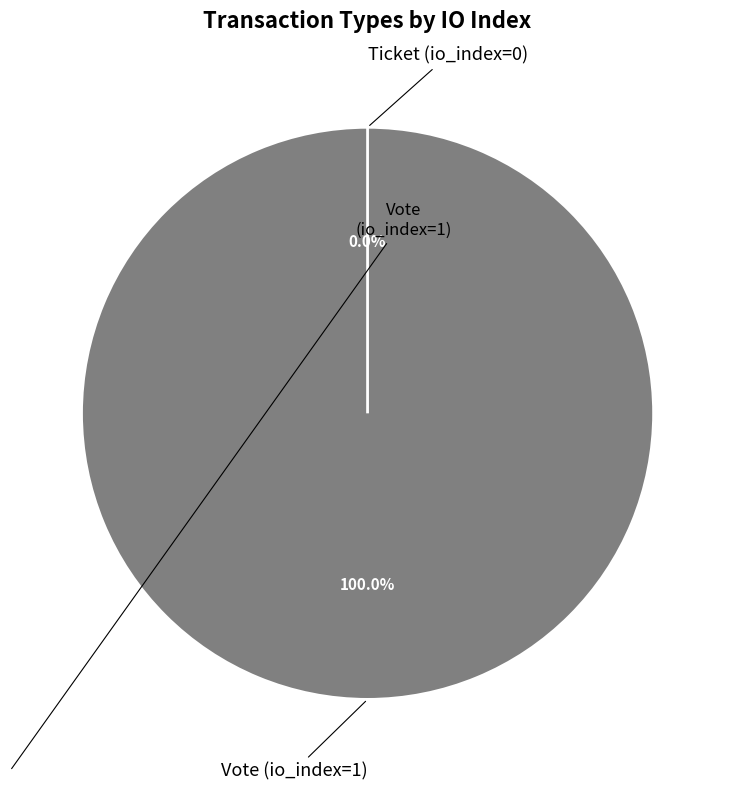

How many segments does this pie chart have?

2